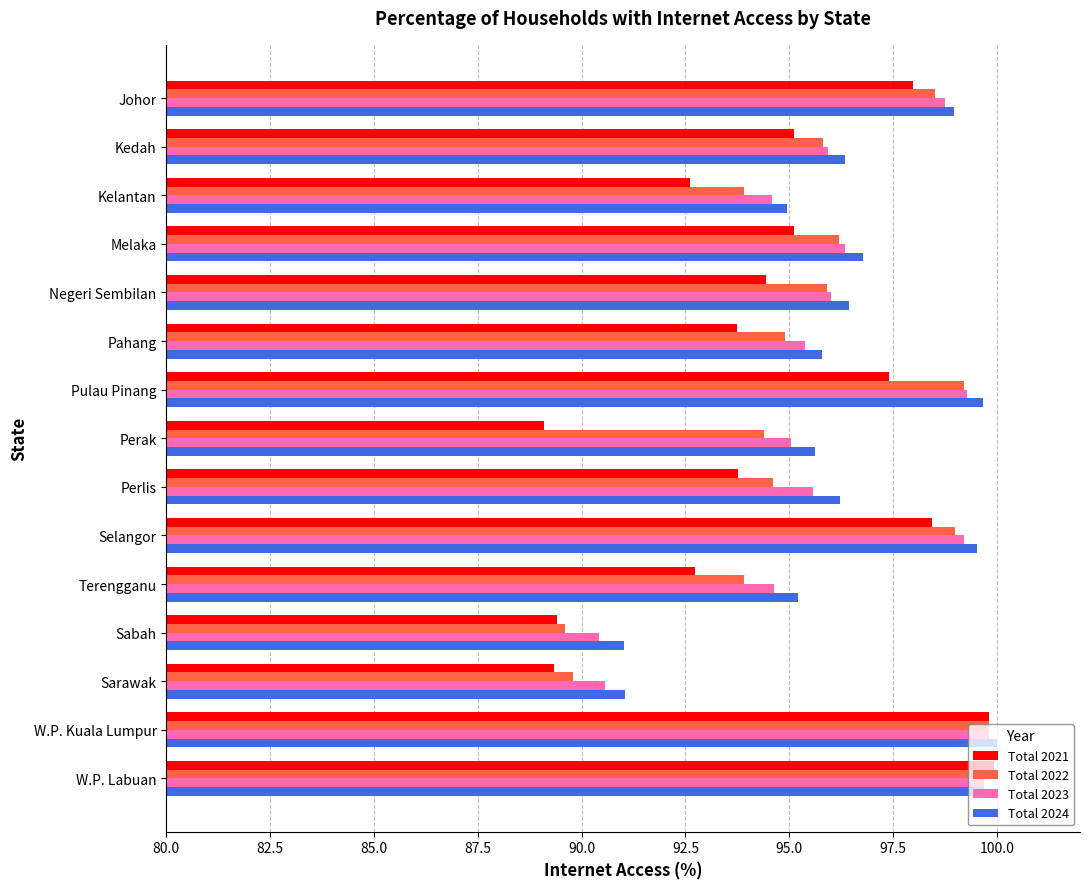

What is the greatest value displayed?

100.0